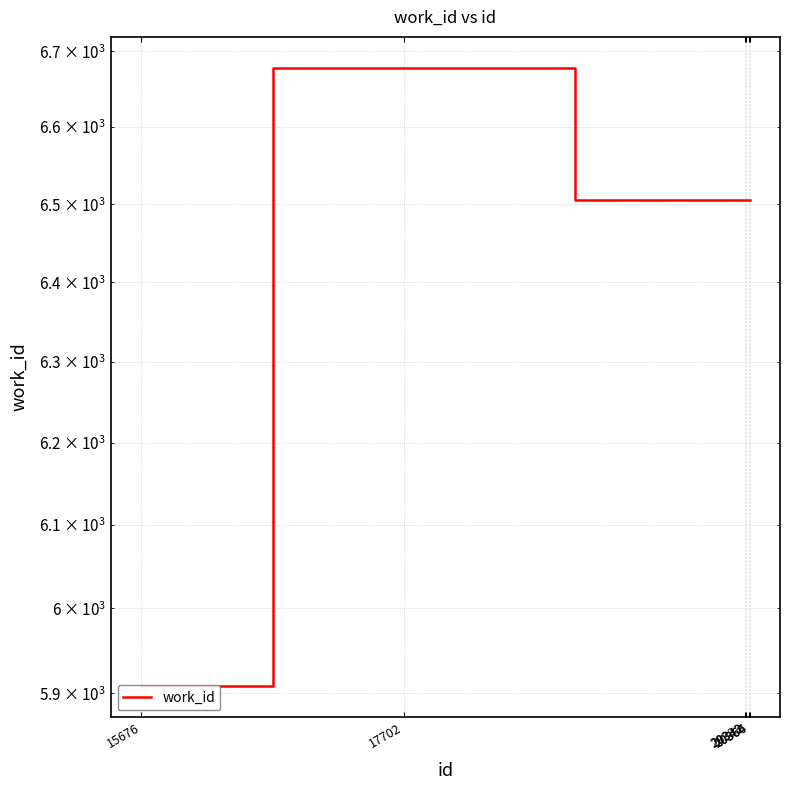

Rank the categories by value from highest to lowest.

17702, 20333, 20342, 20364, 20366, 15676